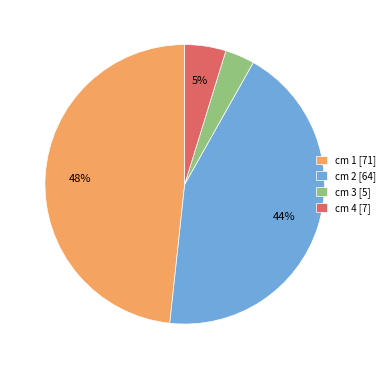

How many segments does this pie chart have?

4